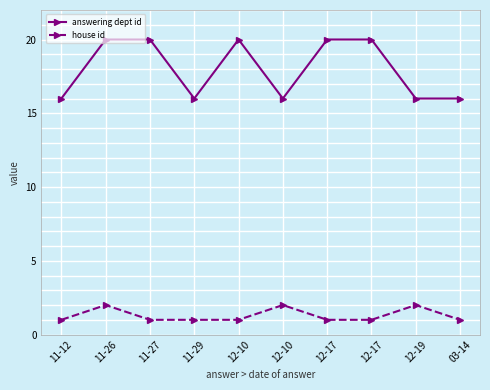

Reading left to right, extract all data points from this chart.

answering dept id: 11-12=16	11-26=20	11-27=20	11-29=16	12-10=20	12-10=16	12-17=20	12-17=20	12-19=16	03-14=16
house id: 11-12=1	11-26=2	11-27=1	11-29=1	12-10=1	12-10=2	12-17=1	12-17=1	12-19=2	03-14=1